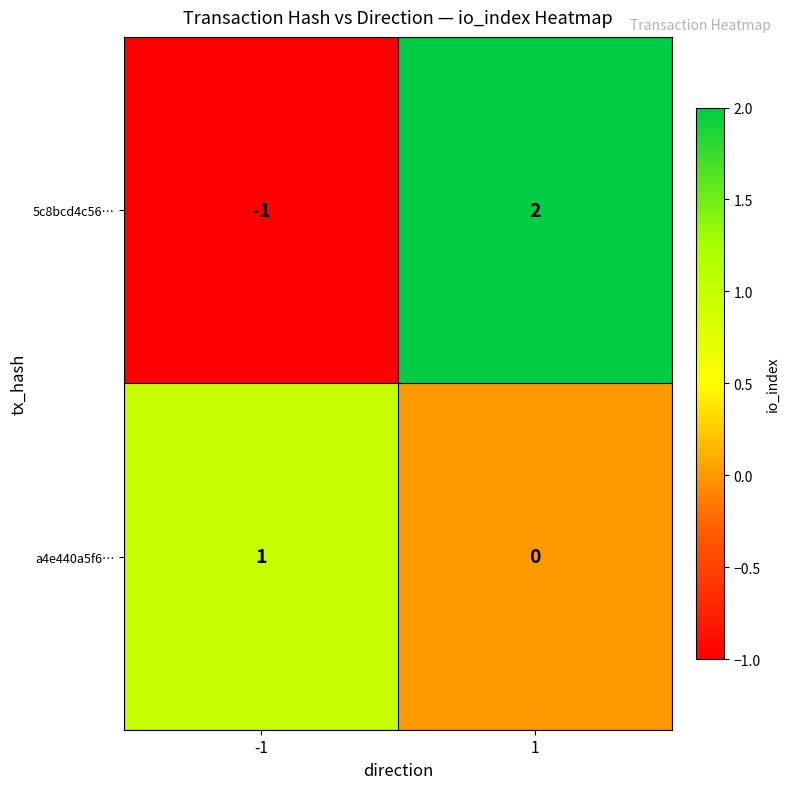

What is the difference between the 5c8bcd4c56… values at -1 and 1?

3